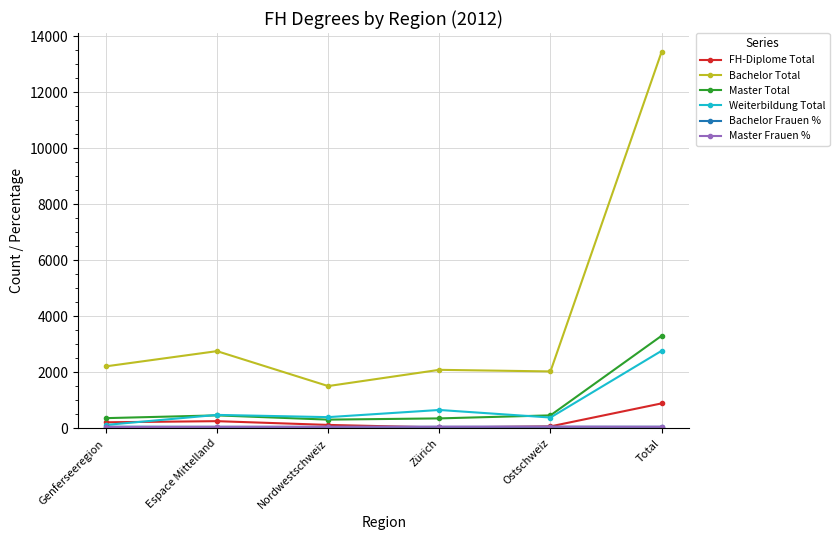

At which category does Bachelor Total reach its first local peak?

Espace Mittelland